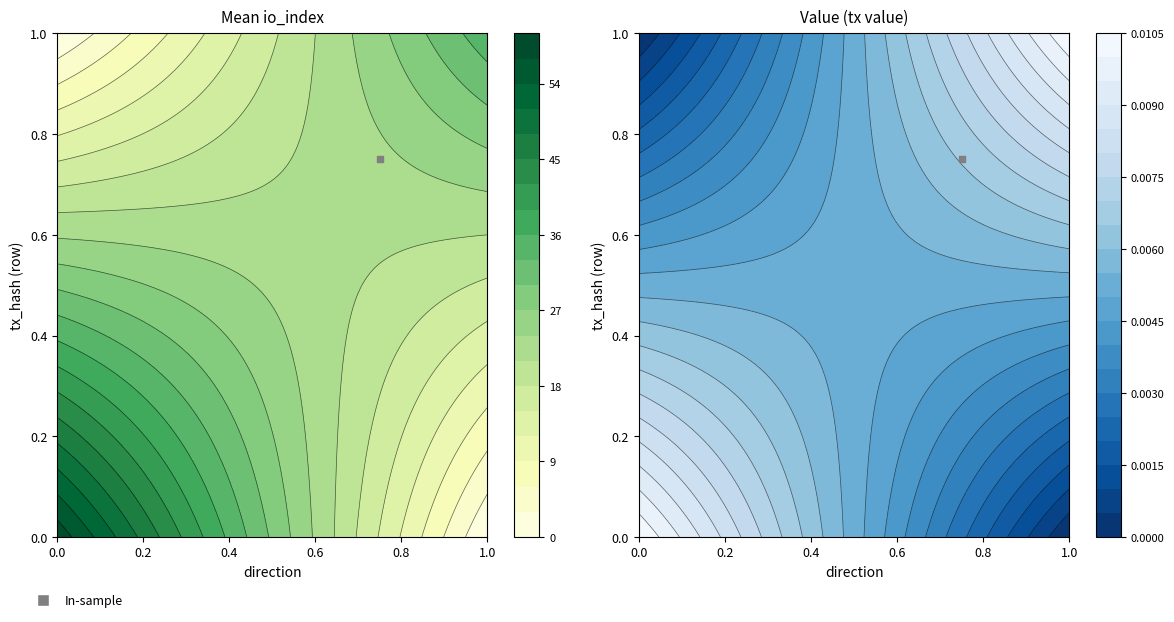

Which has a higher value, io_index or direction?

io_index